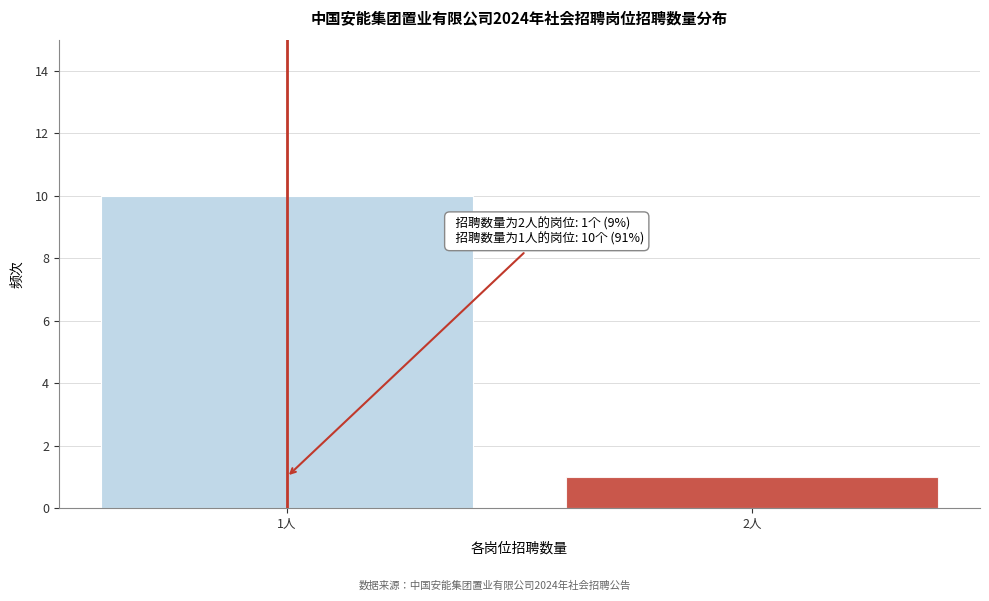

Reading left to right, what are all the values shown in this chart?

10	1